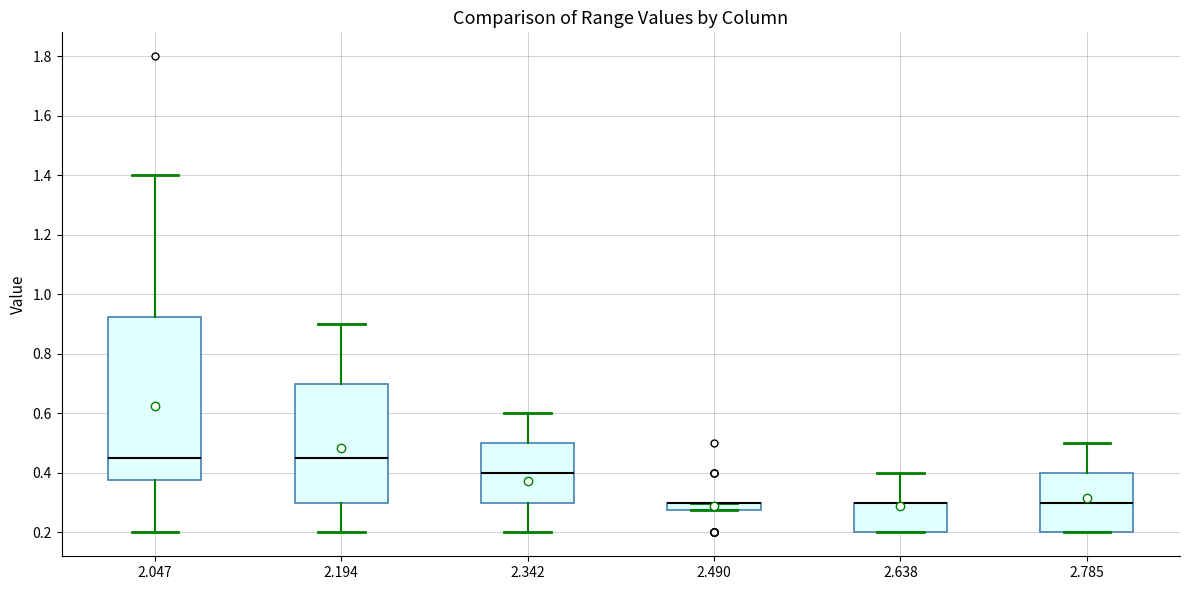

Where is the upper edge of the box at x = 2.194 on the y-axis? The values are not printed on the chart, so give them approximately, as read against the axis.

0.70